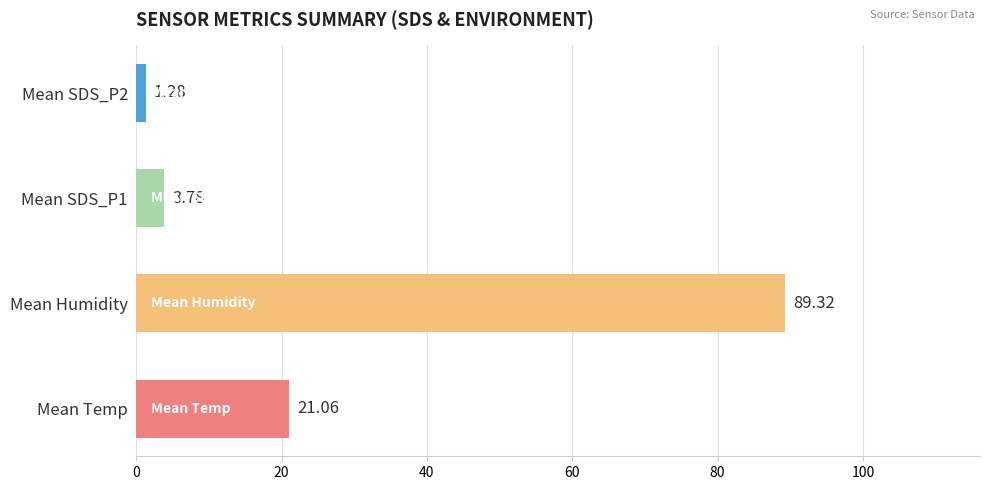

List the labels in order of value, largest first.

Mean Humidity, Mean Temp, Mean SDS_P1, Mean SDS_P2